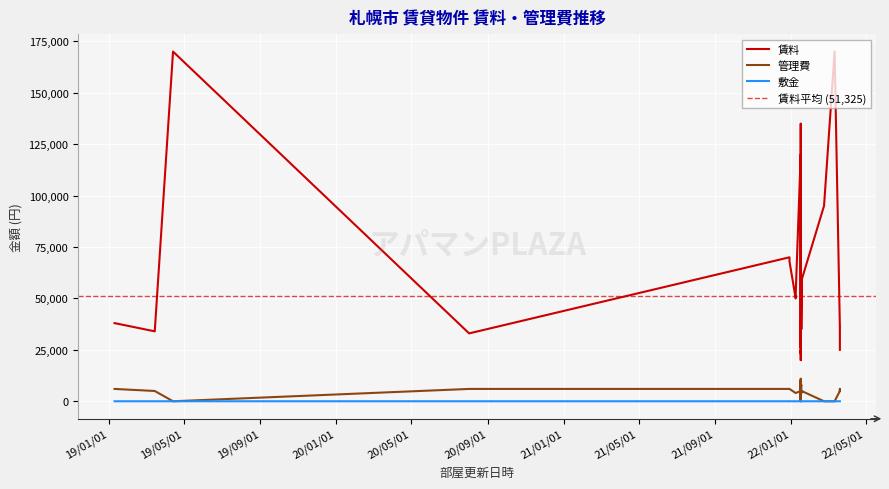

Rank the categories by 賃料 value from lowest to highest.

3, 7, 8, 38, 32, 6, 31, 34, 39, 5, 23, 25, 30, 37, 20, 24, 36, 33, 22, 4, 29, 35, 13, 14, 19, 26, 27, 28, 0, 1, 2, 9, 10, 11, 12, 15, 21, 16, 17, 18